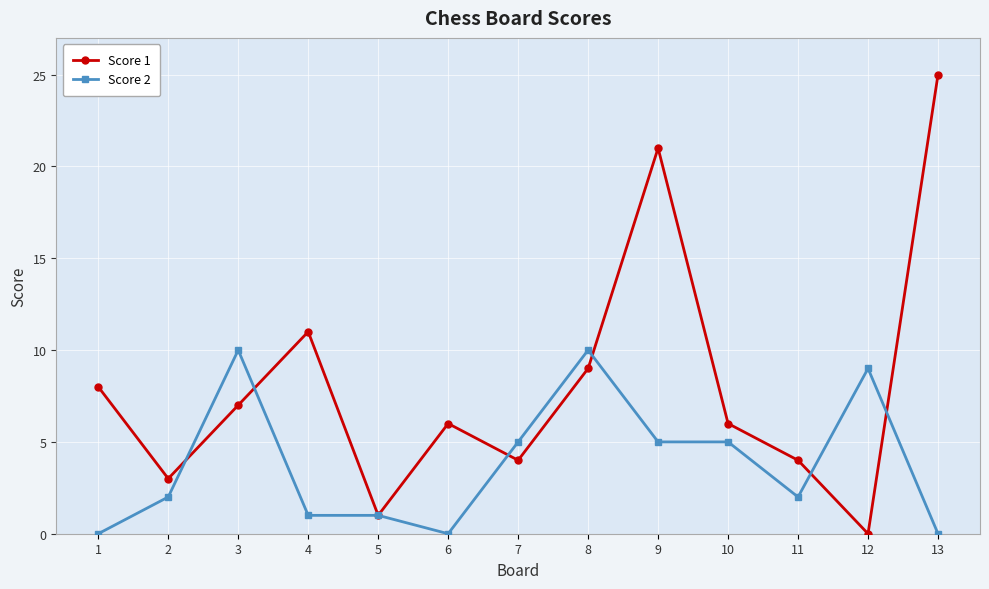

Rank the series by their maximum value, from highest to lowest.

Score 1, Score 2